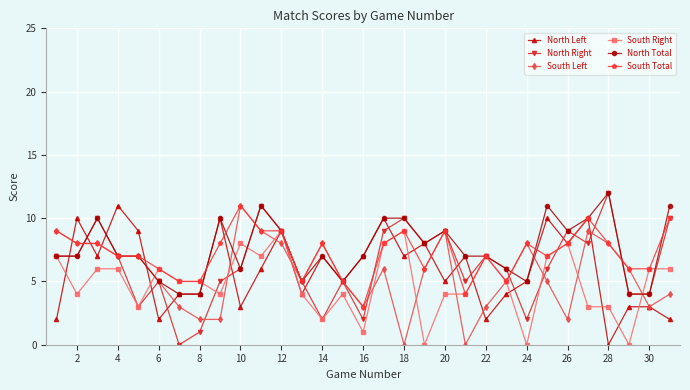

What is the lowest value of the North Total series?

4